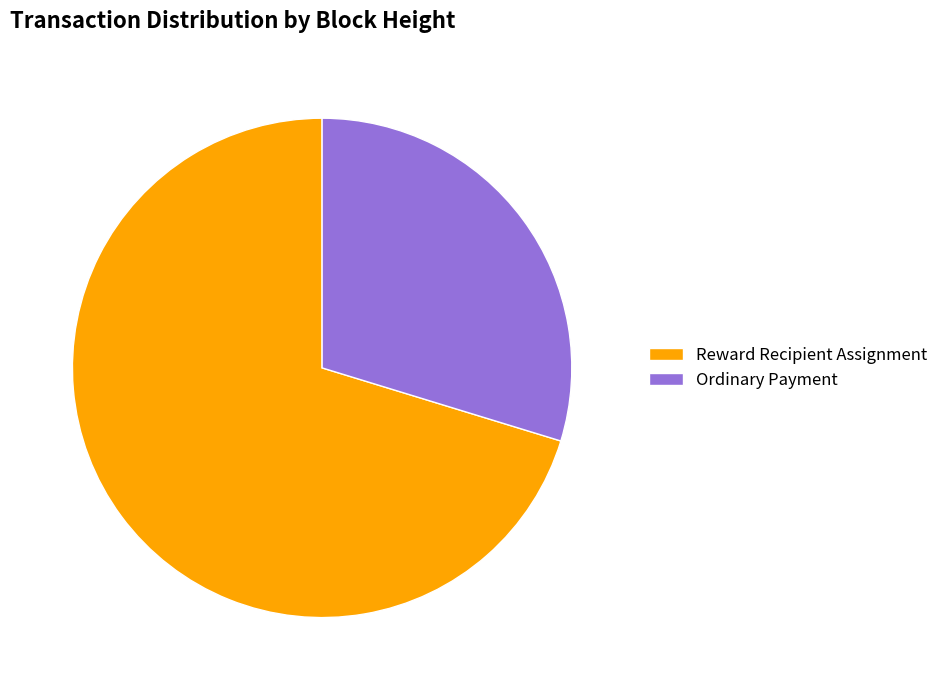

What is the ratio of the value at Ordinary Payment to the value at Reward Recipient Assignment?

0.4